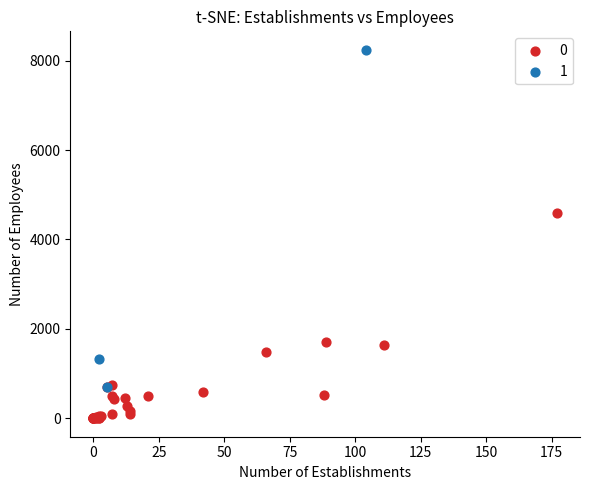

Which series contains the highest Y value?

1